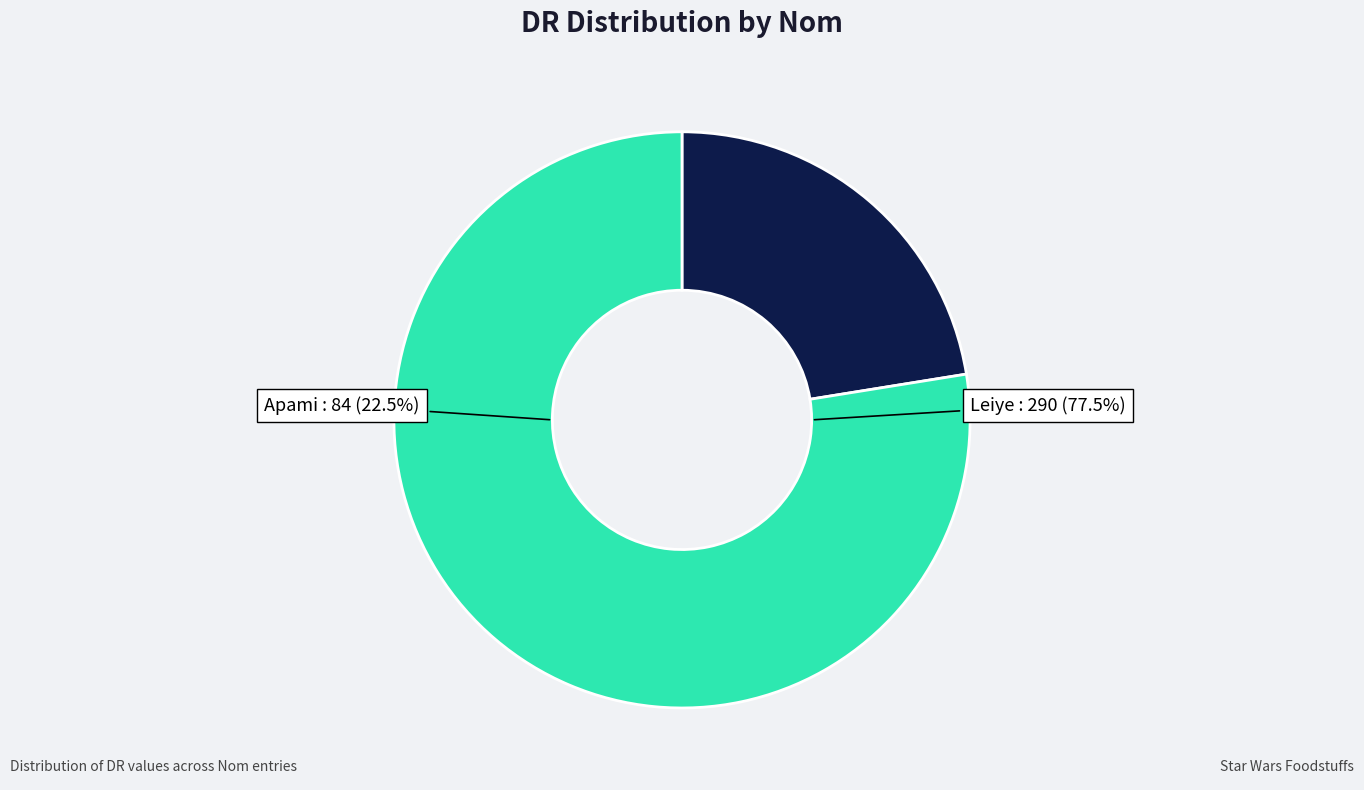

Approximately how many times larger is the value at Apami compared to Leiye?

0.3